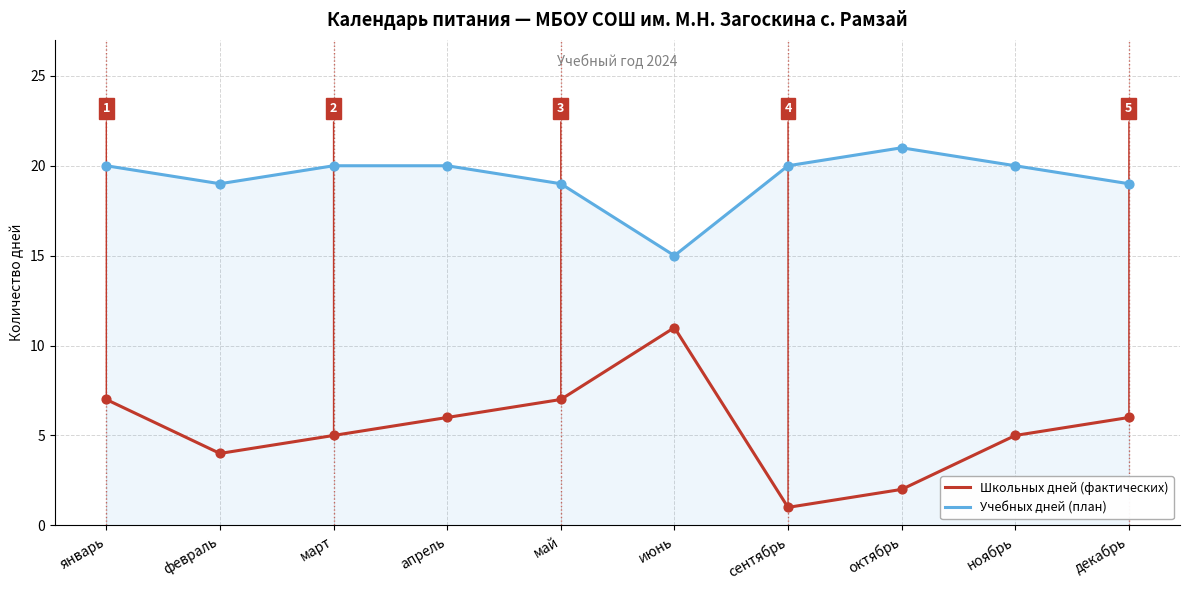

Is the value of Учебных дней (план) at сентябрь greater than the value of Школьных дней (фактических) at апрель?

Yes